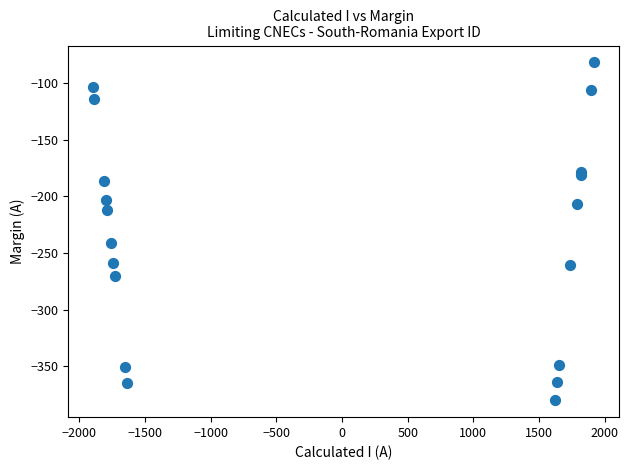

What Y value in the scatter plot is closest to -231?

-241